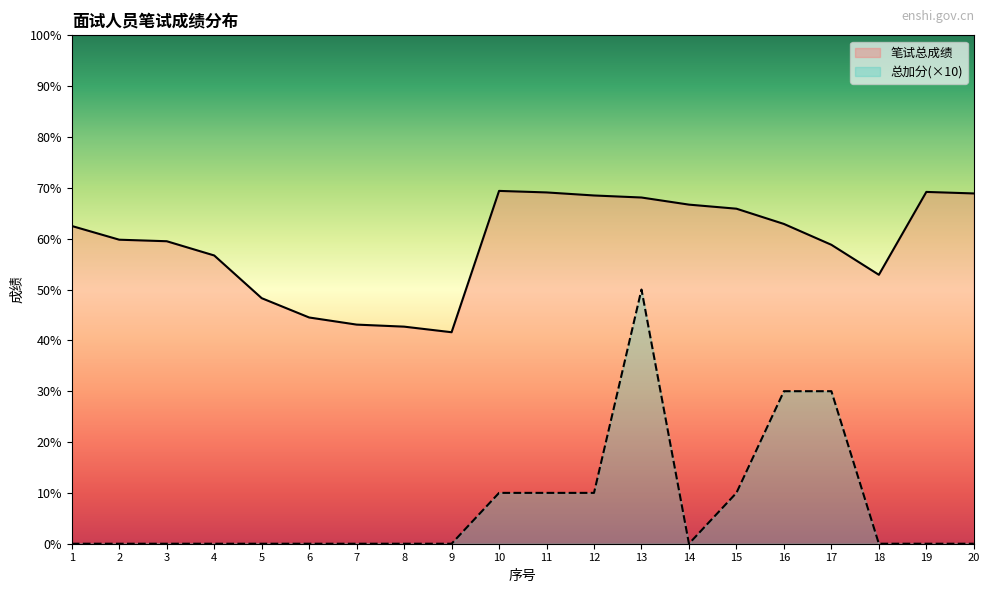

What is the difference between the 笔试总成绩 values at 15 and 13?

2.2